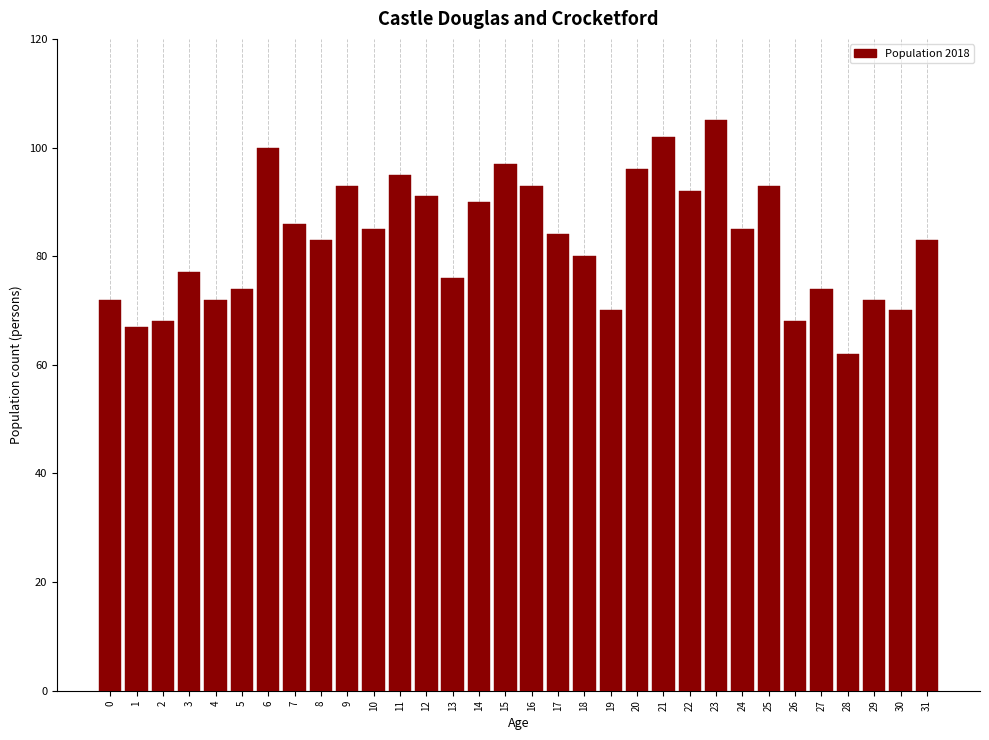

The chart shows a value of 100 at 13. True or false?

False